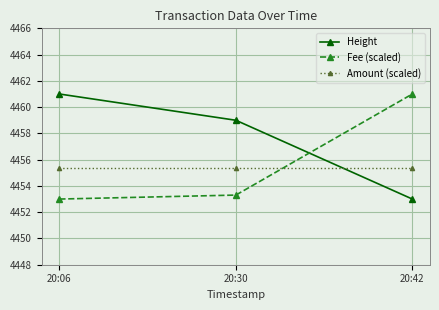

What is the sum of all Amount (scaled) values?

13366.2